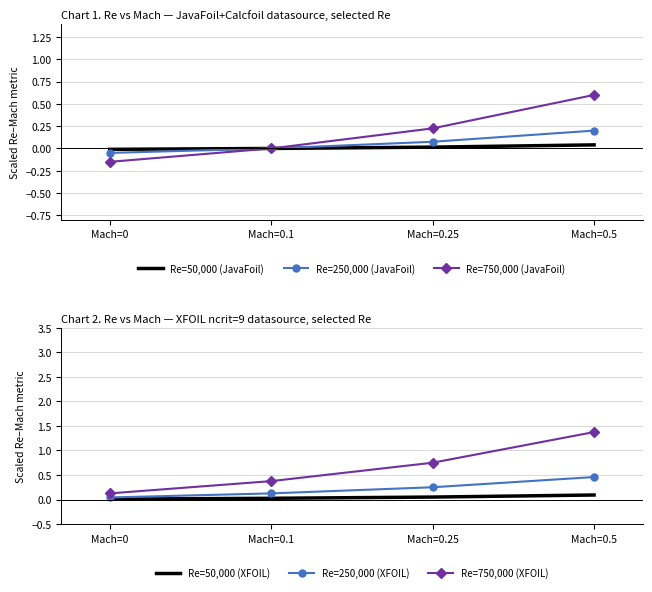

How many values in the Re=250,000 (JavaFoil) series exceed 0?

2